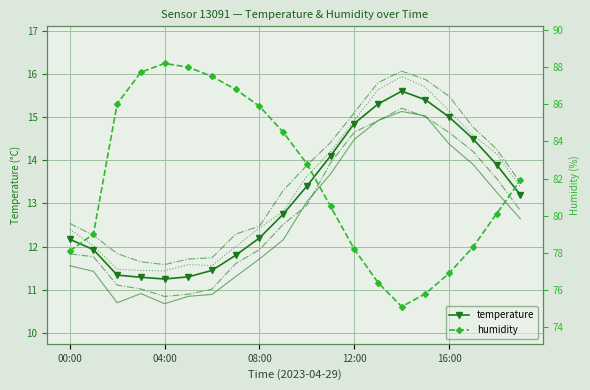

Is it true that temperature_track_5 equals 6.1 at 15?

False